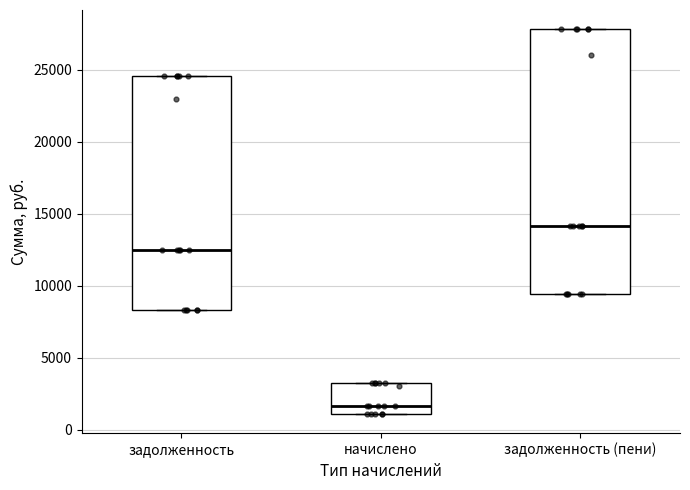

Reading left to right, read every box against the y-axis: the position of its median line, the range the box covers, and the ends of its whiskers. The values are not printed on the chart, so give them approximately, as read against the axis.

задолженность: median 12500, box 8500 to 24500, whiskers 8500 to 24500
начислено: median 1500, box 1000 to 3500, whiskers 1000 to 3500
задолженность (пени): median 14000, box 9500 to 28000, whiskers 9500 to 28000